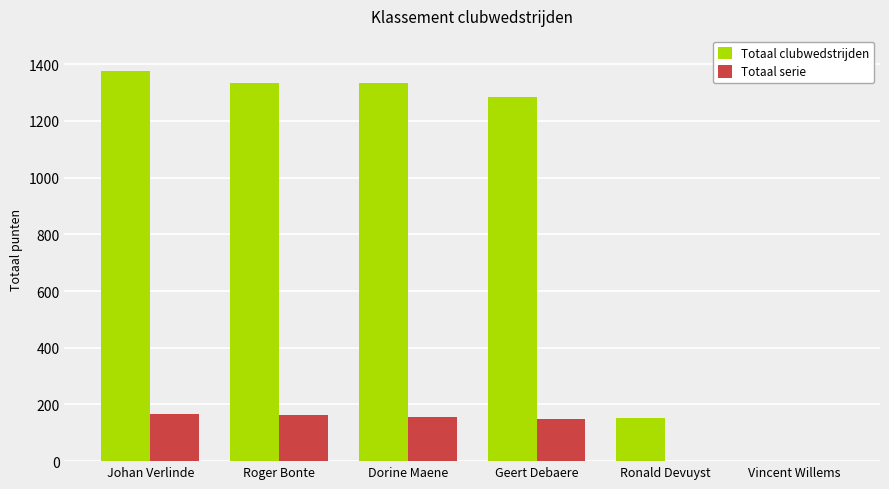

Where is Totaal clubwedstrijden nearest to the value 688?

Ronald Devuyst